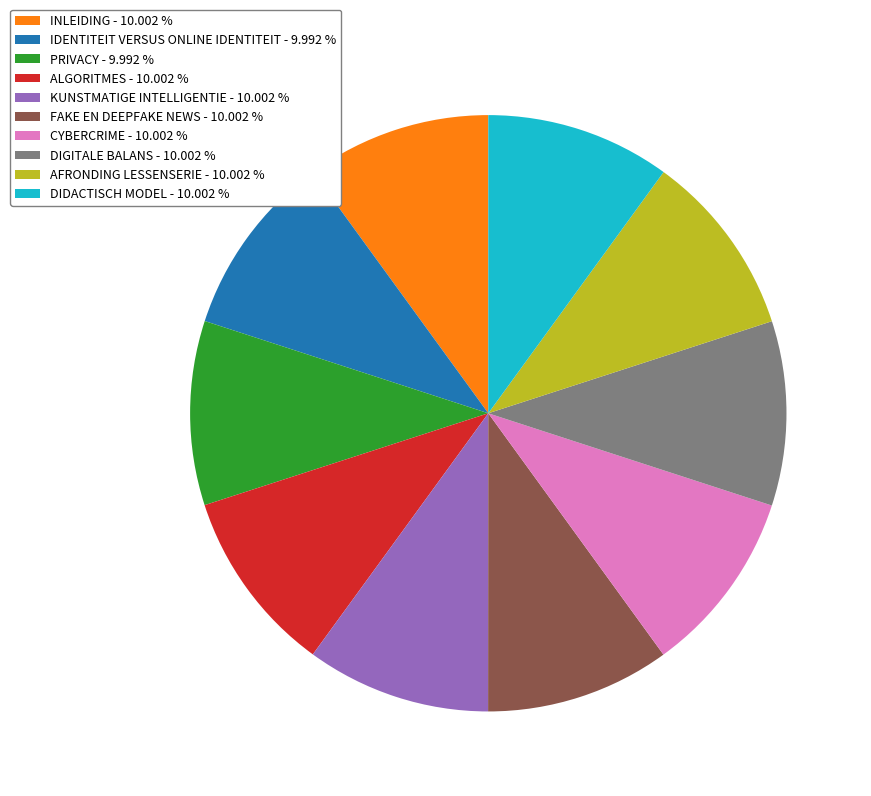

Does ALGORITMES - 10.002 % account for over 50% of the chart?

No